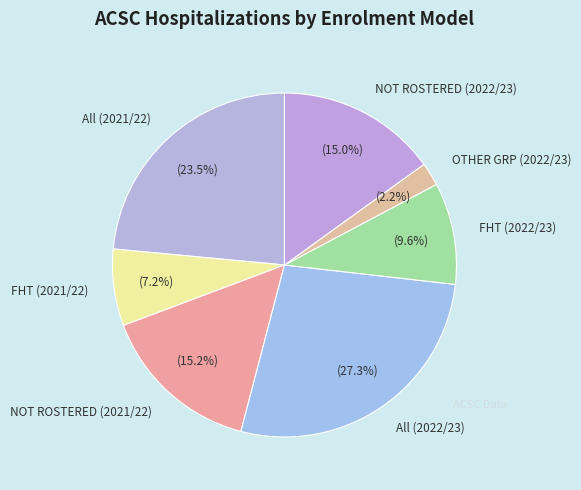

Which slice is the largest?

All (2022/23)